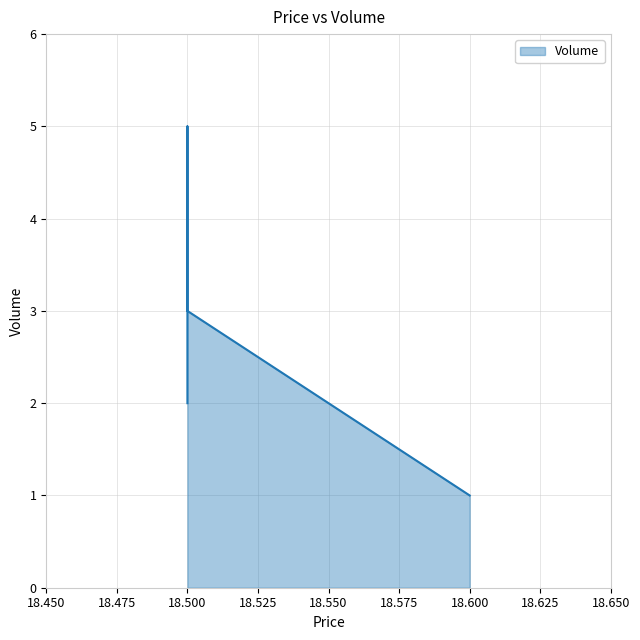

What is the maximum value shown in the chart?

5